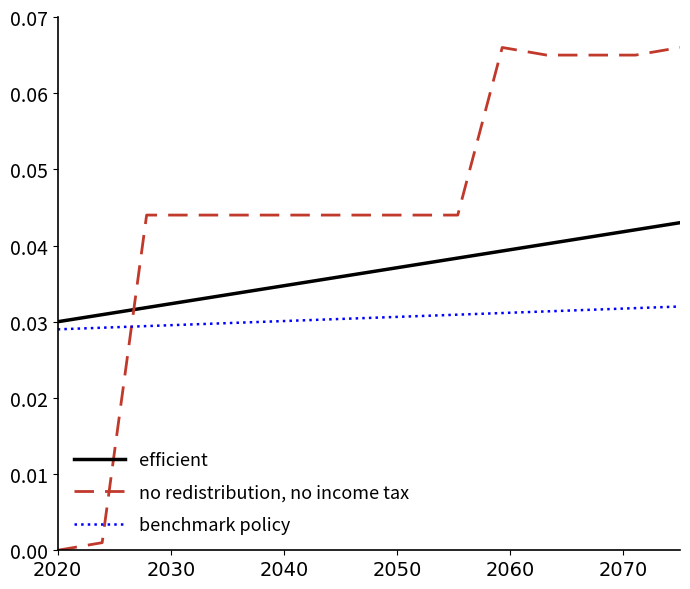

Which series has the largest range (max minus min)?

no redistribution, no income tax